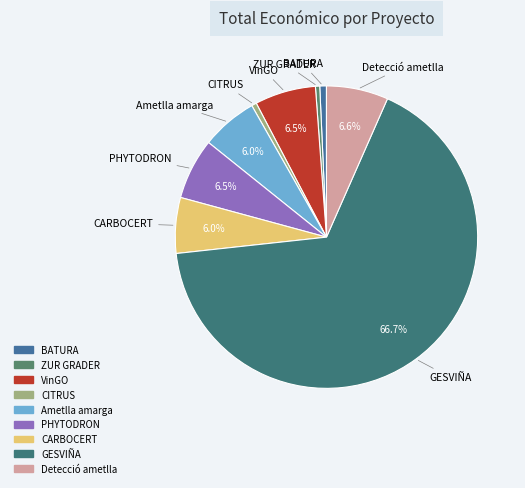

To the nearest percent, what is the average slice percentage?

11%